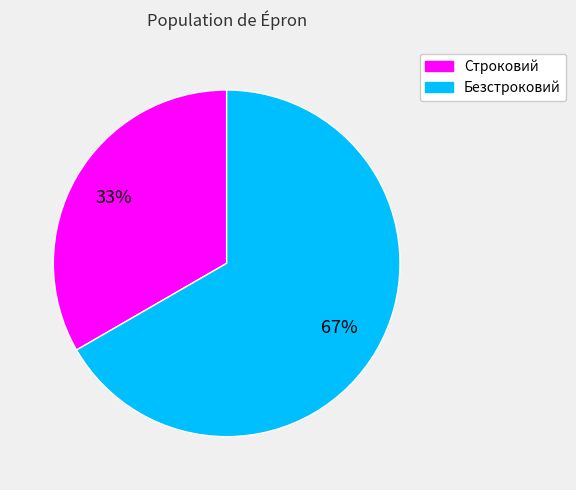

Which slice is the smallest?

Строковий